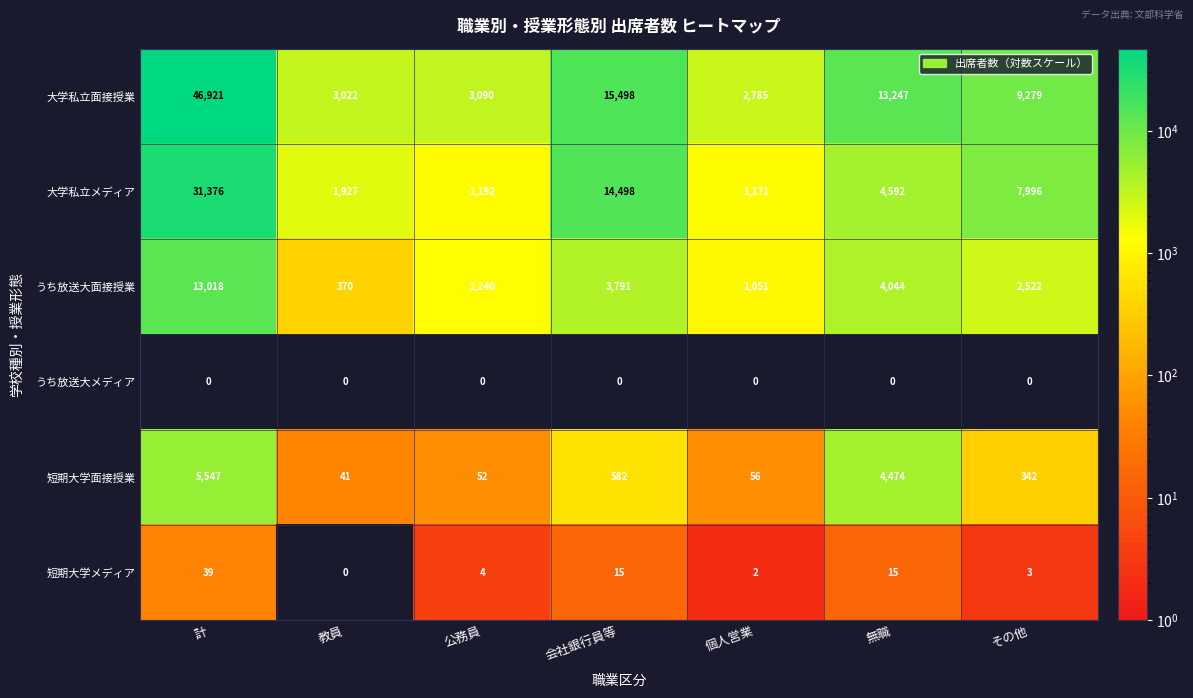

List the labels in order of 短期大学面接授業 value, largest first.

計, 無職, 会社銀行員等, その他, 個人営業, 公務員, 教員